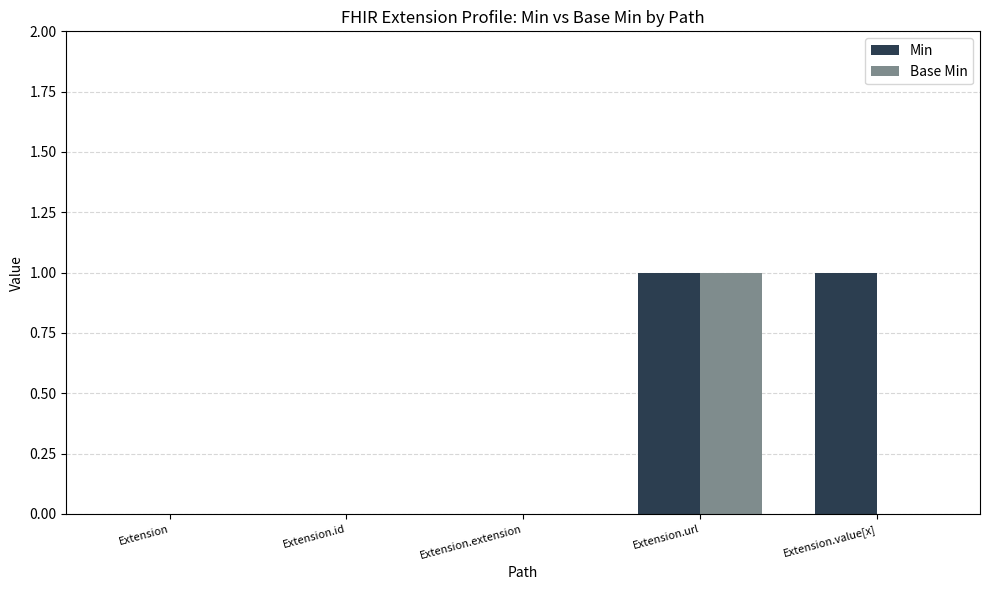

The Base Min series shows 1 at Extension.id. True or false?

False